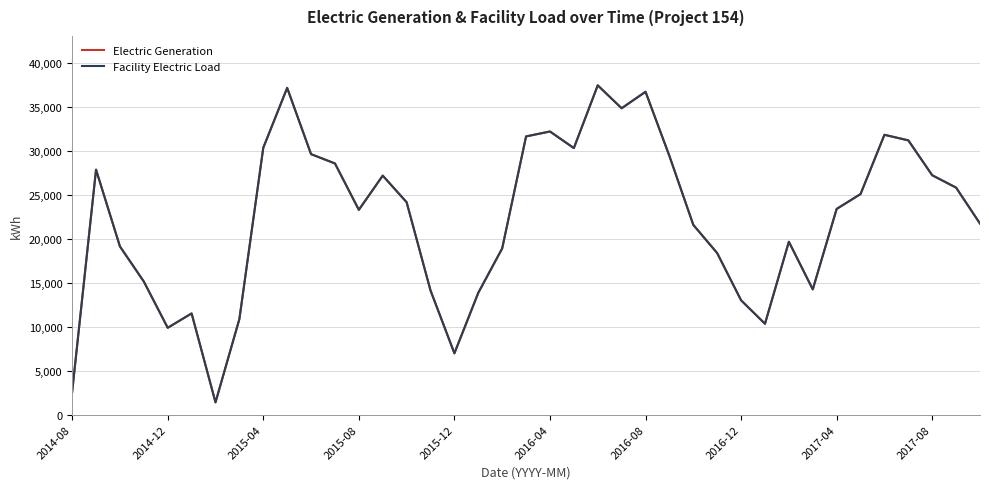

Is this an area chart (filled region under the line)?

No